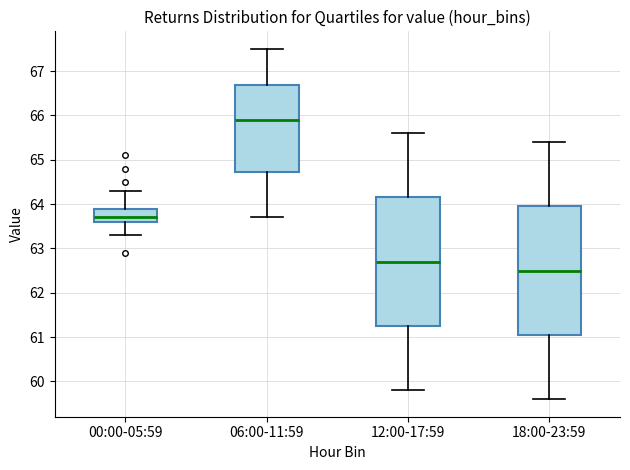

Reading left to right, read every box against the y-axis: the position of its median line, the range the box covers, and the ends of its whiskers. The values are not printed on the chart, so give them approximately, as read against the axis.

00:00-05:59: median 63.7, box 63.6 to 63.9, whiskers 63.3 to 64.3
06:00-11:59: median 65.9, box 64.7 to 66.7, whiskers 63.7 to 67.5
12:00-17:59: median 62.7, box 61.3 to 64.2, whiskers 59.8 to 65.6
18:00-23:59: median 62.5, box 61.1 to 64.0, whiskers 59.6 to 65.4